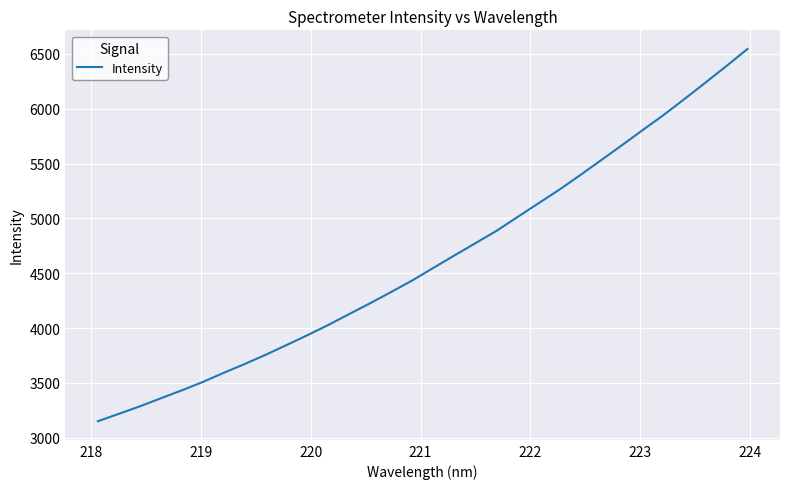

True or false: there are more than 2 points higher than both neighbors.

False